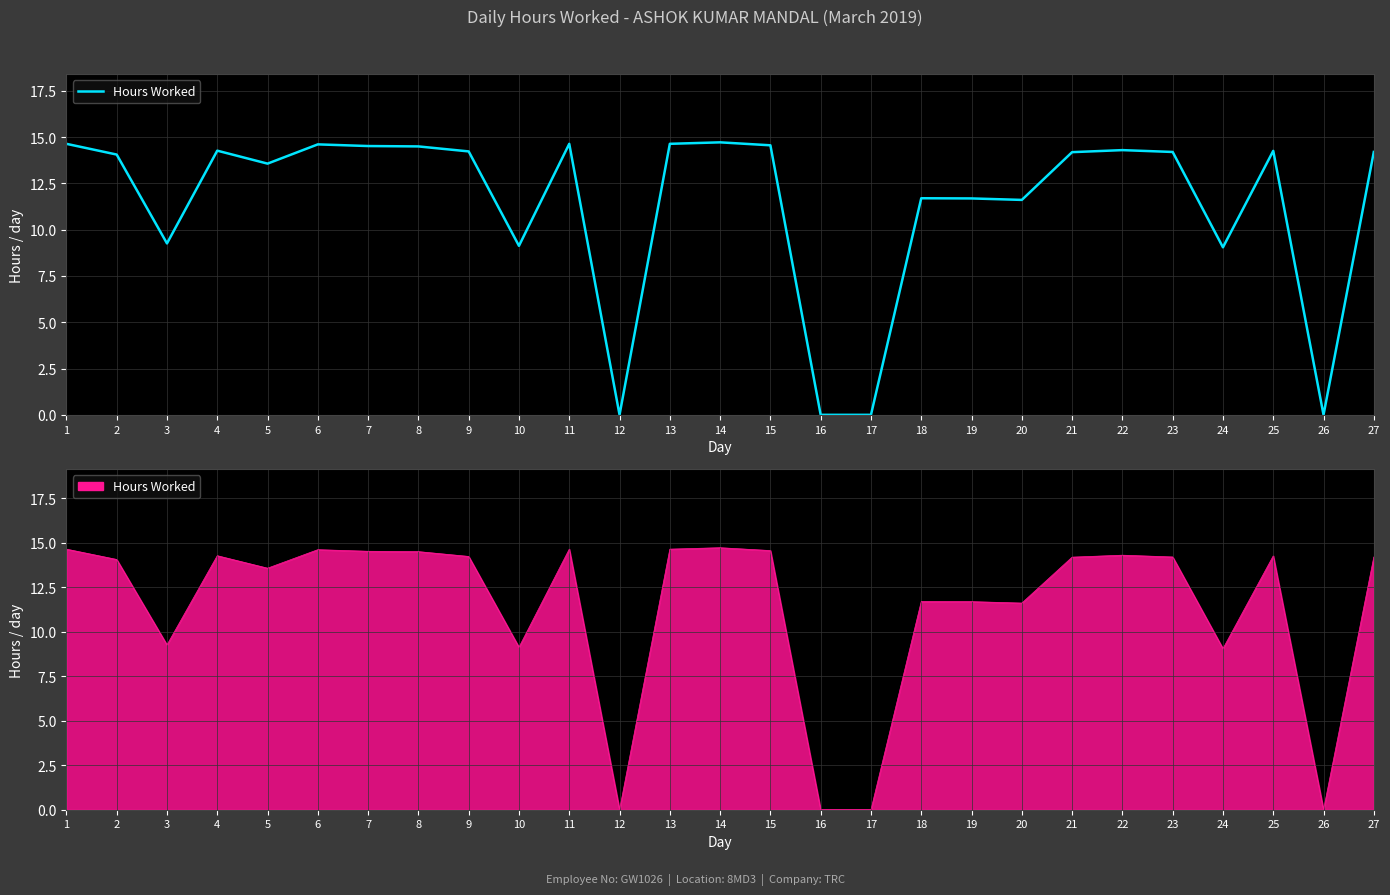

What is the value of the 20th point from the left?

11.6